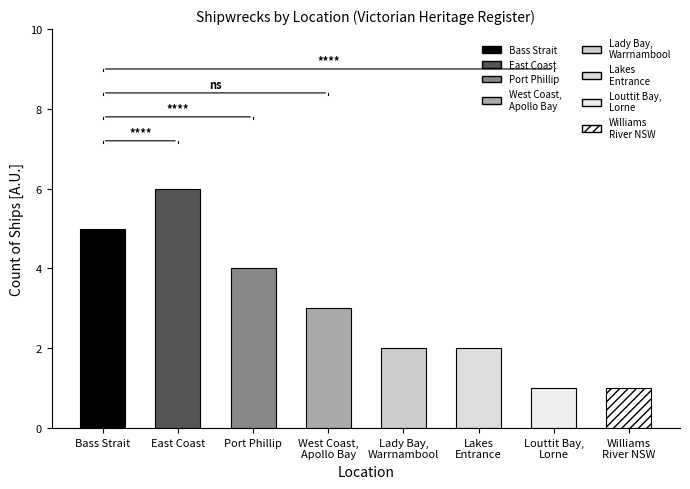

The value at Port Phillip is 5. True or false?

False